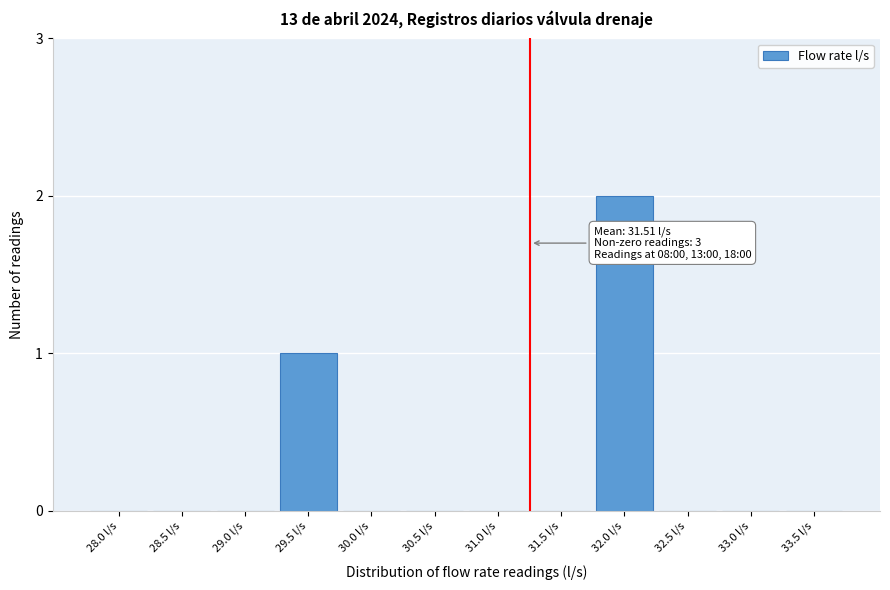

Reading right to left, transcribe all the data shown in this chart.

33.5 l/s=0	33.0 l/s=0	32.5 l/s=0	32.0 l/s=2	31.5 l/s=0	31.0 l/s=0	30.5 l/s=0	30.0 l/s=0	29.5 l/s=1	29.0 l/s=0	28.5 l/s=0	28.0 l/s=0